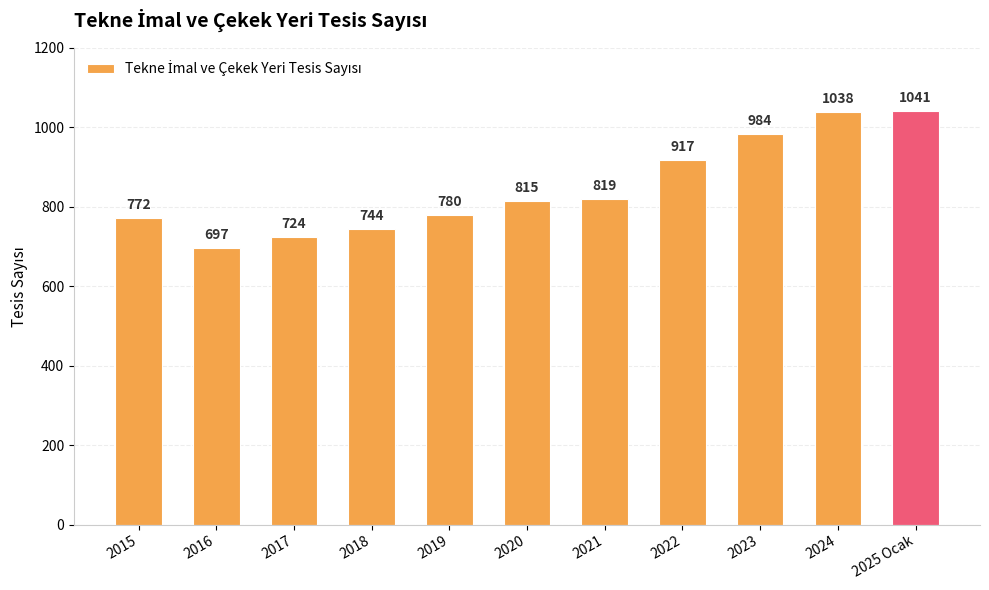

Read the value at 2021.

819